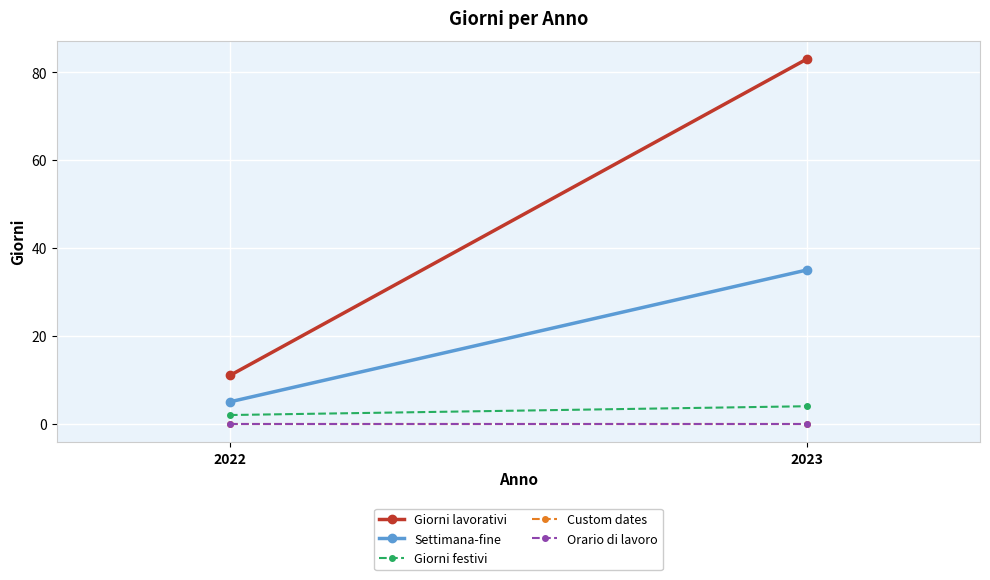

What are all the series names shown in the legend?

Giorni lavorativi, Settimana-fine, Giorni festivi, Custom dates, Orario di lavoro